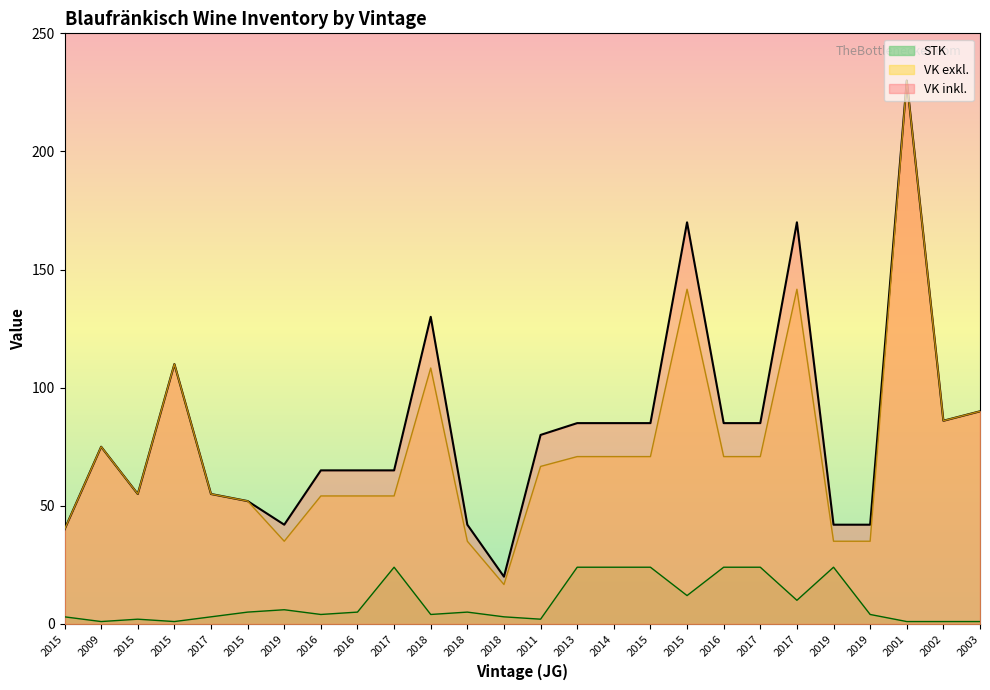

True or false: VK exkl. and STK intersect in this chart.

False